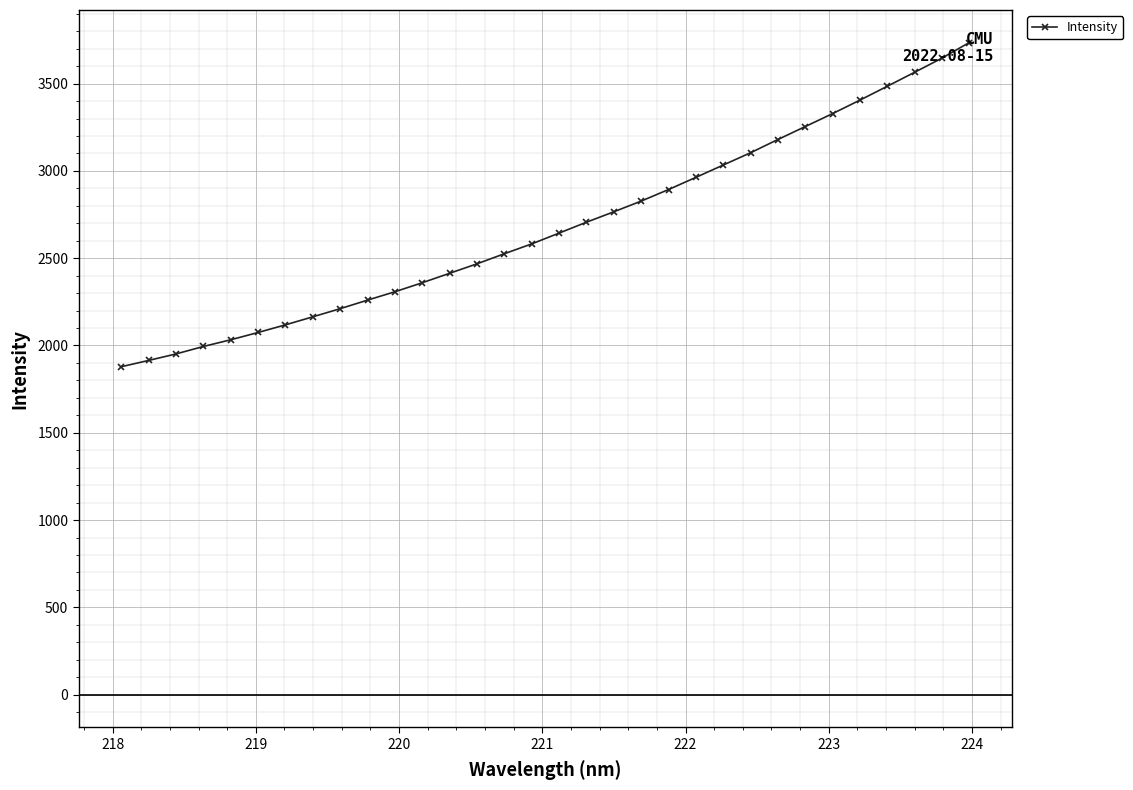

What is the maximum value shown in the chart?

3734.7